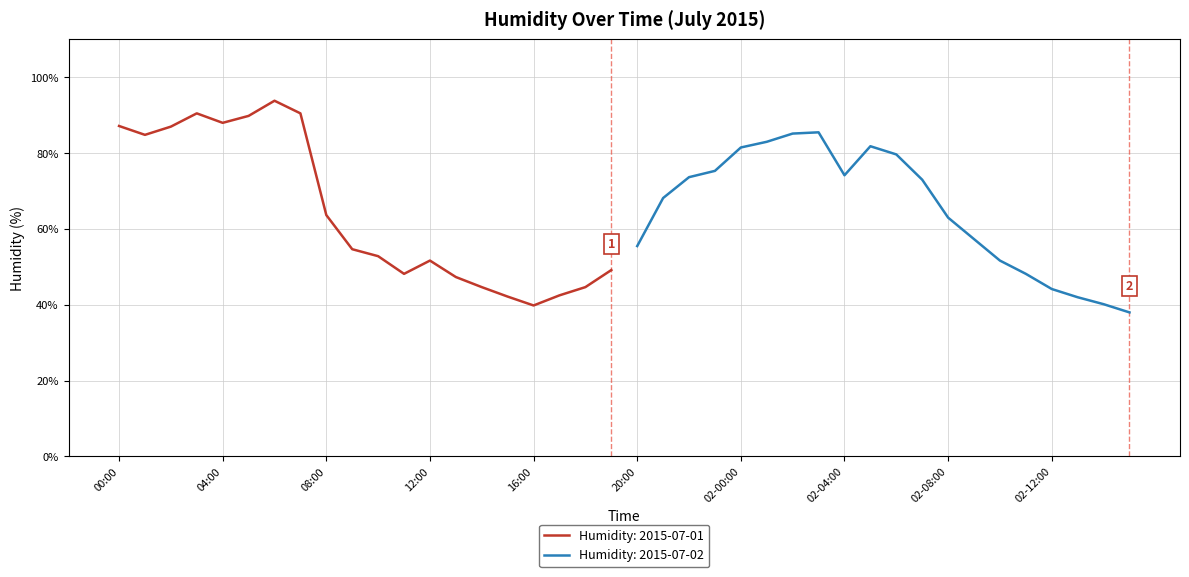

Which category has the highest value across all series?

06:00